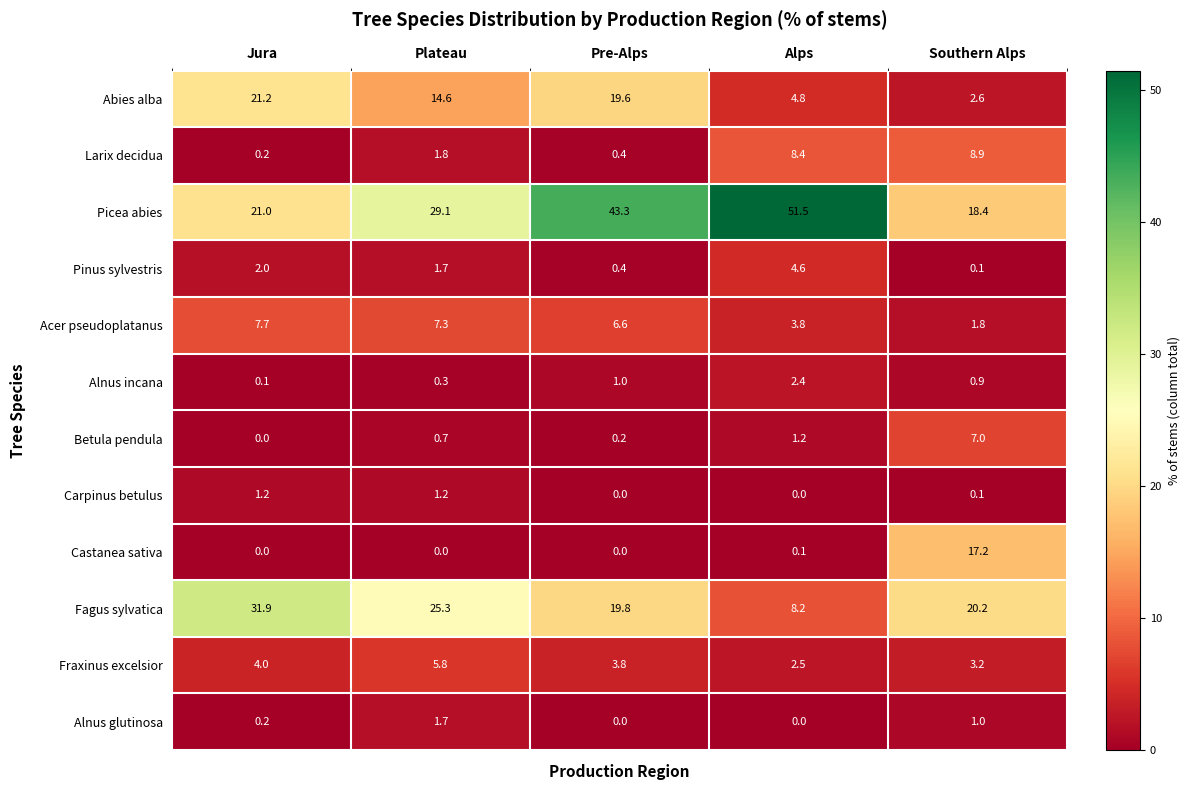

At how many categories does at least one series exceed 27?

4